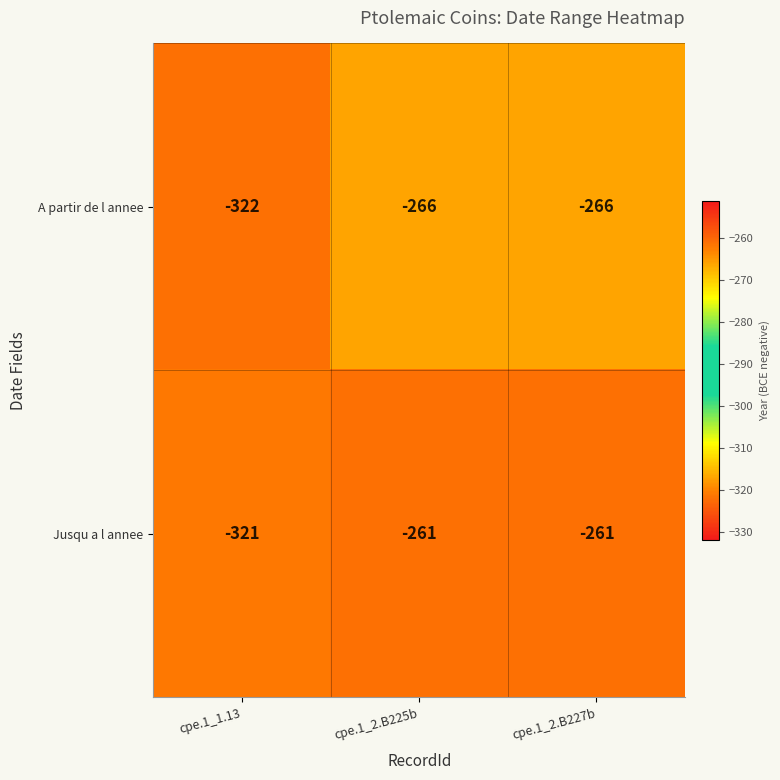

How many data points in A partir de l annee are less than -266?

1